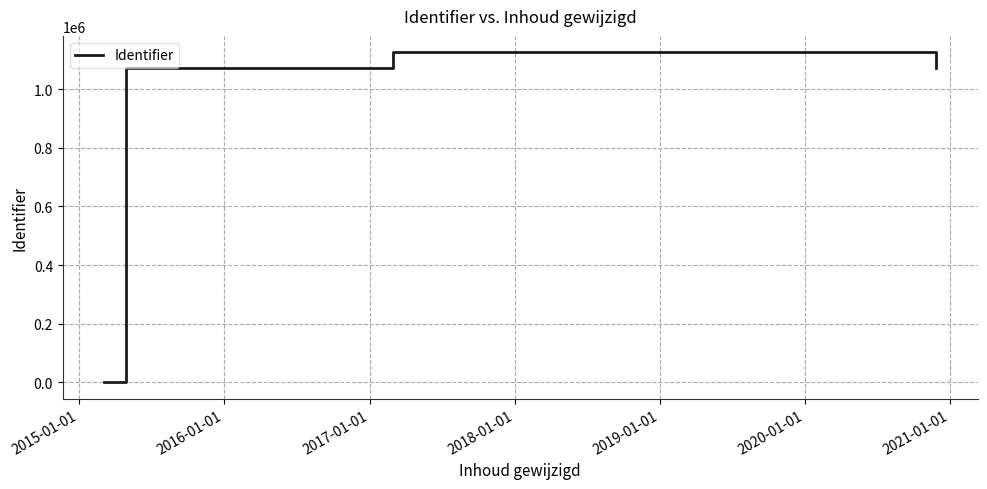

How many data points are less than 1073888?

4